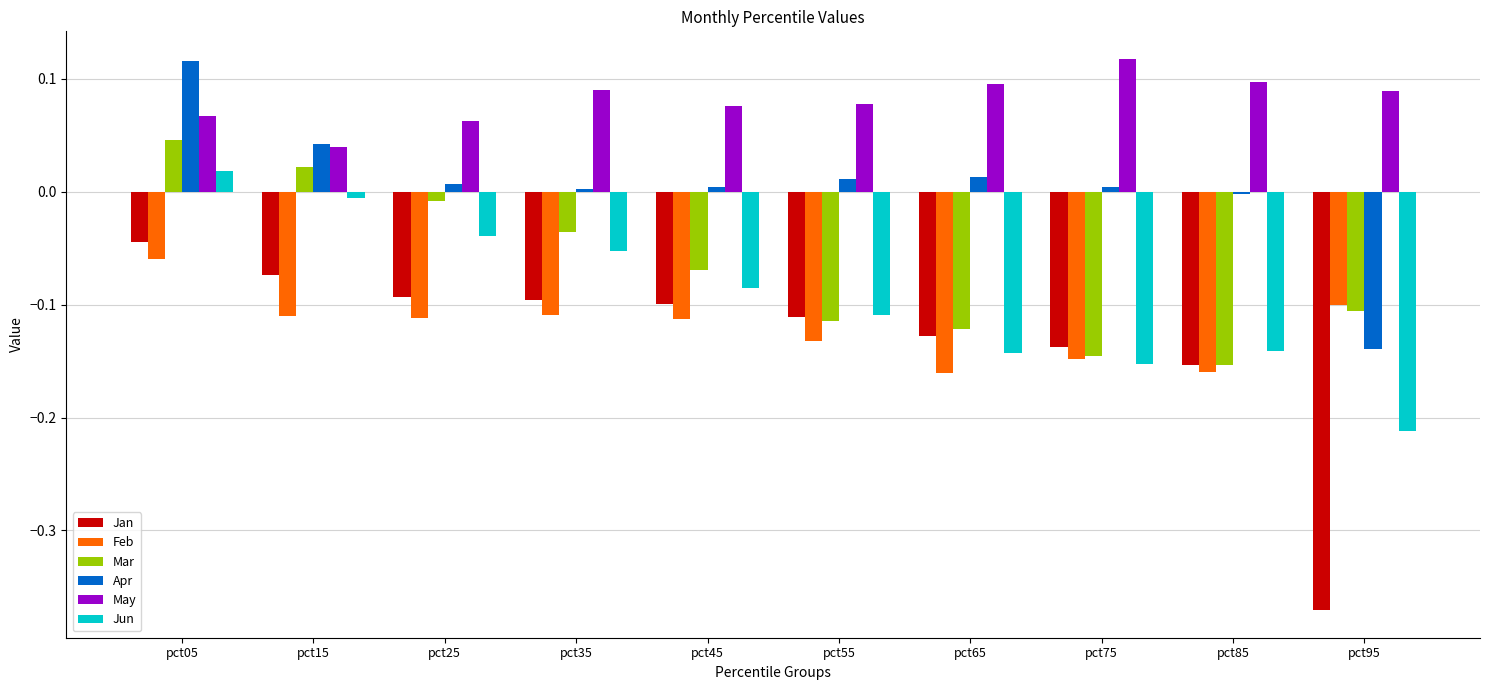

Which series has the widest spread of values?

Jan